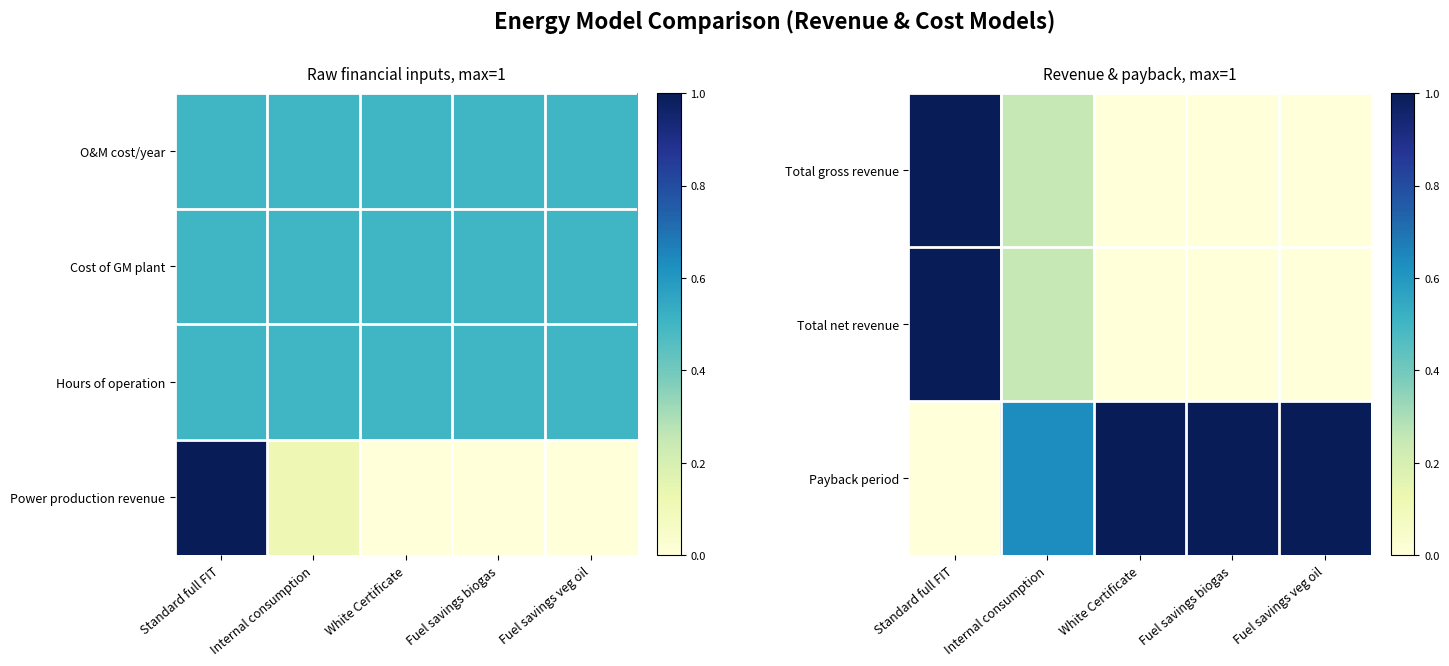

What is the difference between the second highest and minimum values in the Payback period series?

1.0